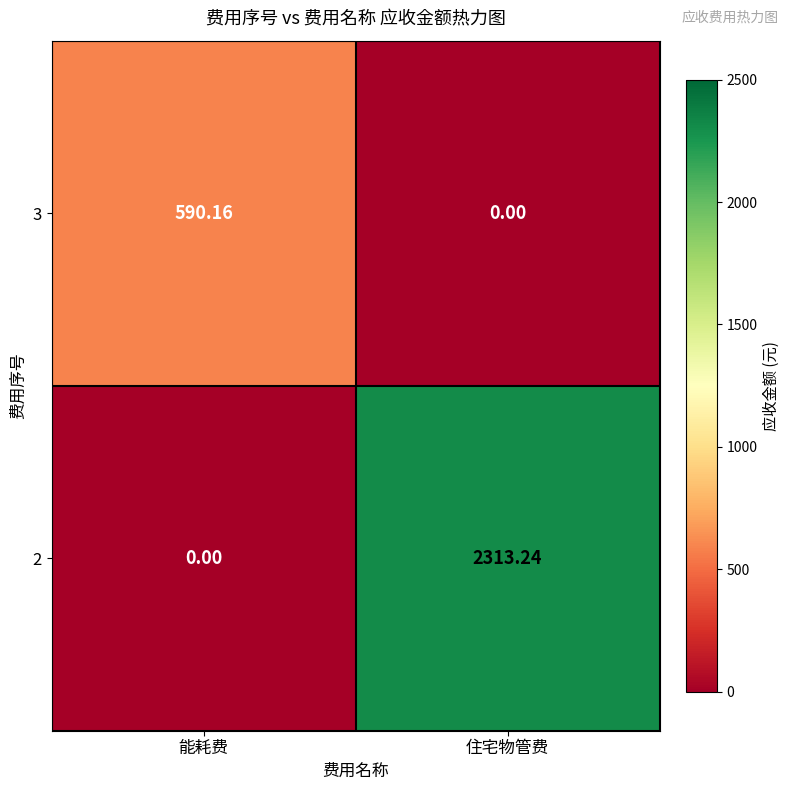

Which series has the largest total across all categories?

2